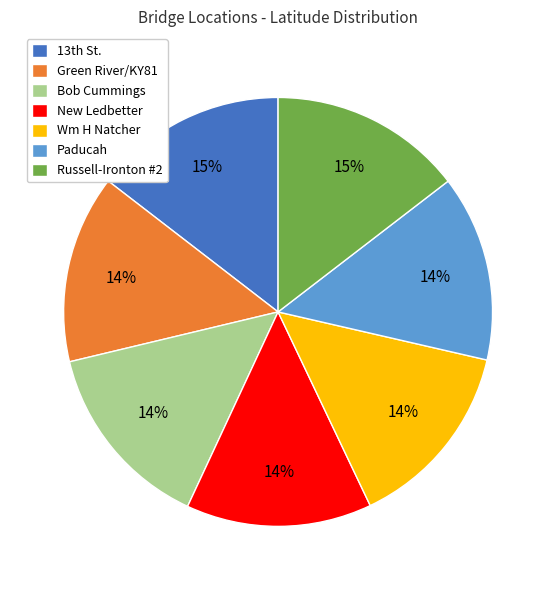

Approximately how many times larger is the value at Paducah compared to Green River/KY81?

1.0